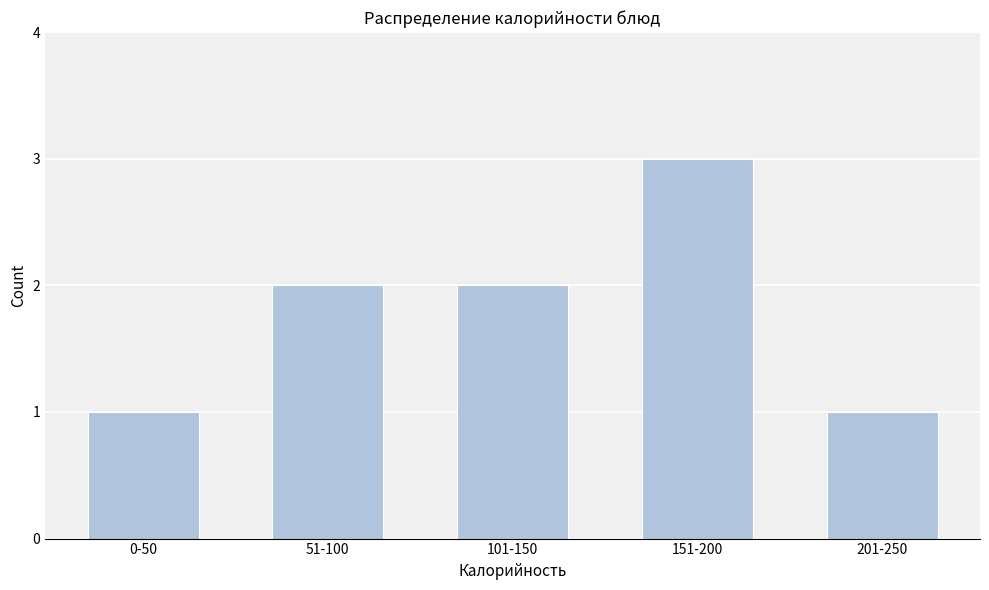

Reading right to left, extract all data points from this chart.

1	3	2	2	1